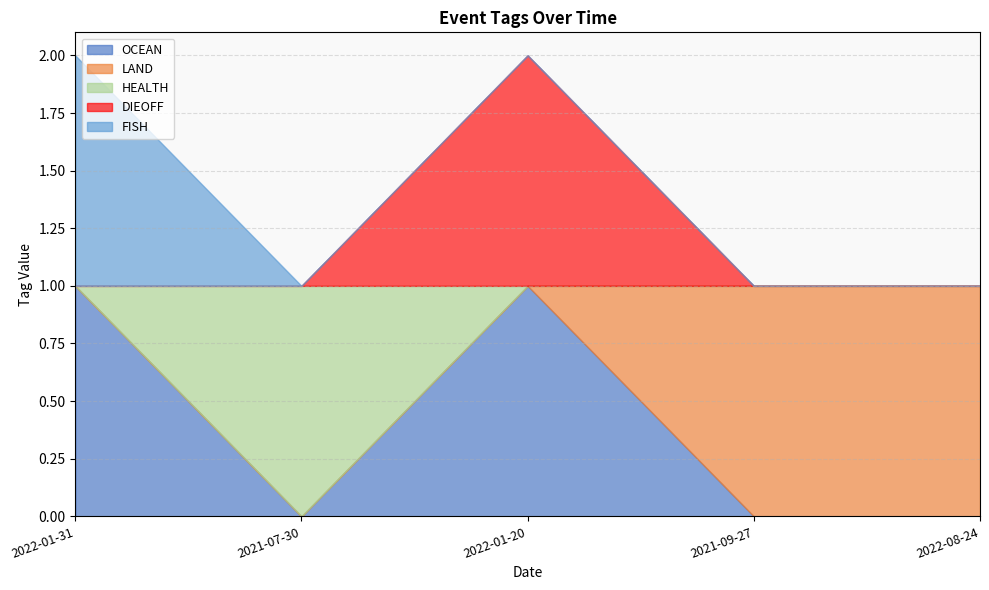

Is it true that HEALTH equals 0 at 2021-07-30?

False